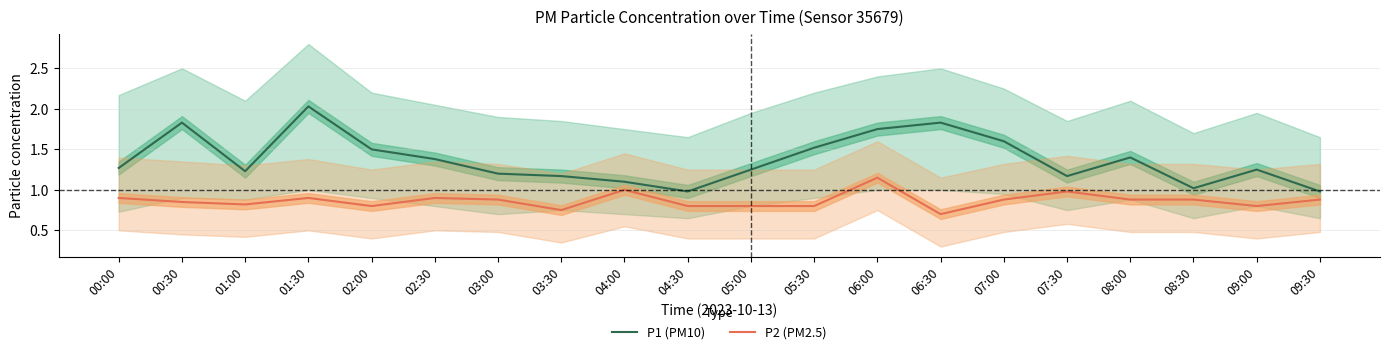

What value does the P1 (PM10) series have at 06:30?

1.8